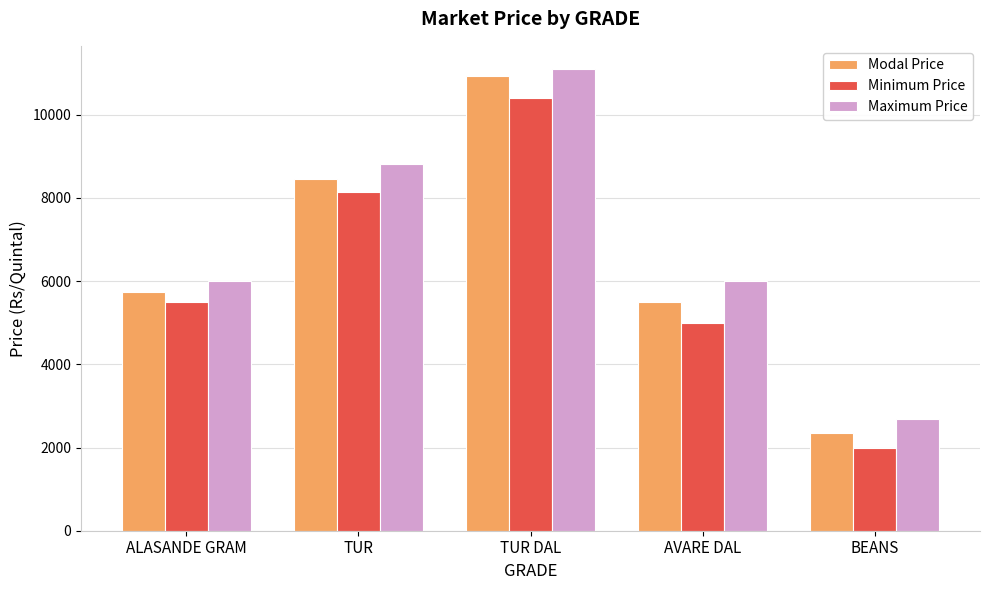

How many values in the Minimum Price series are below 5500?

2